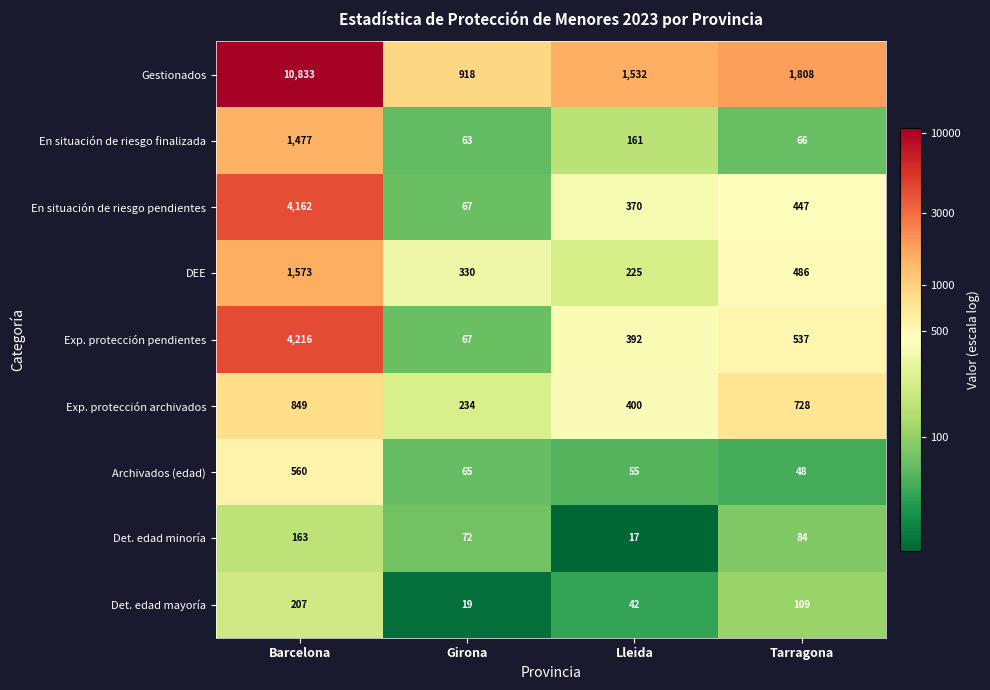

What is the difference between the maximum and second lowest values in the Det. edad mayoría series?

165